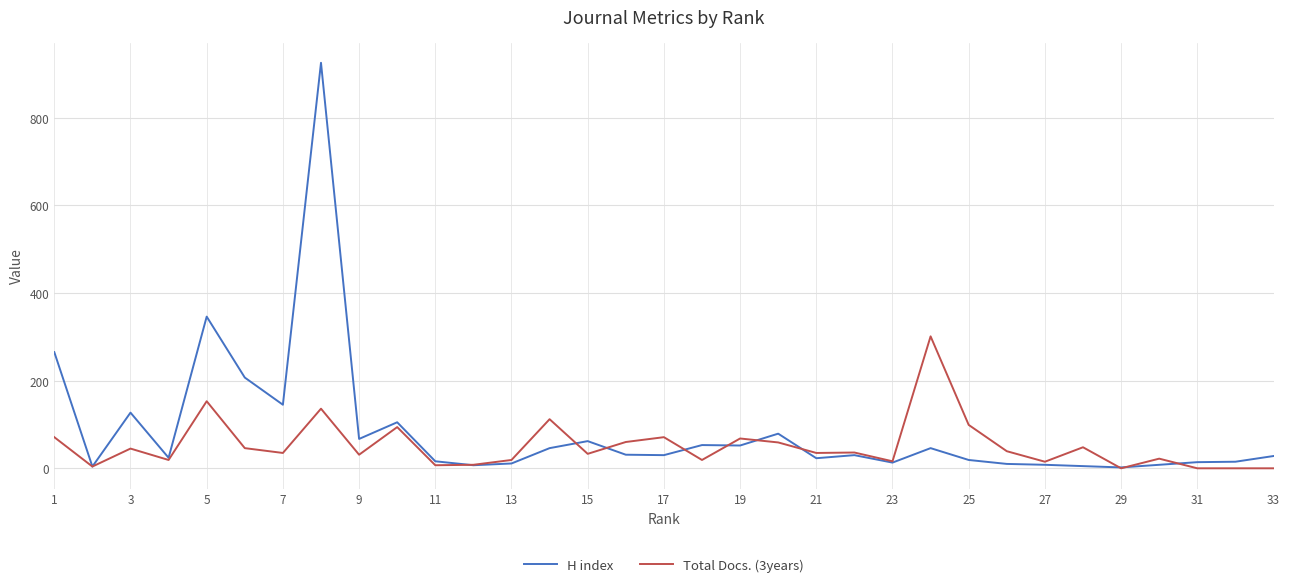

At how many categories does at least one series exceed 634?

1